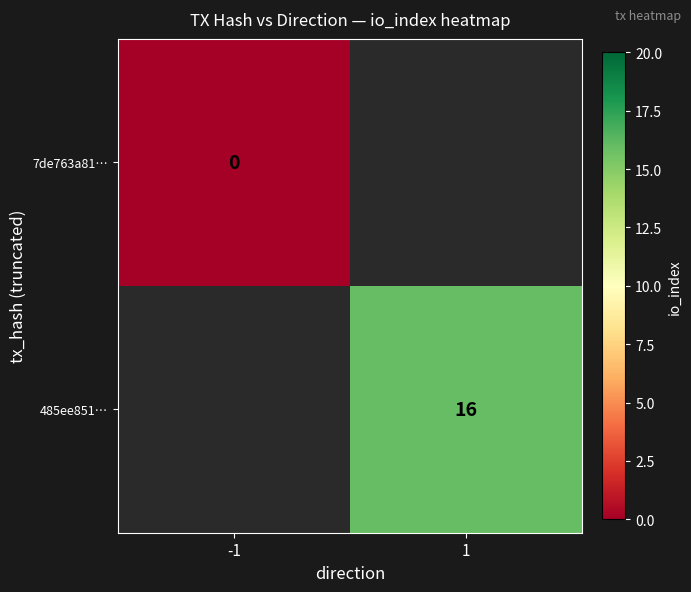

The 485ee851… series shows 27 at 1. True or false?

False